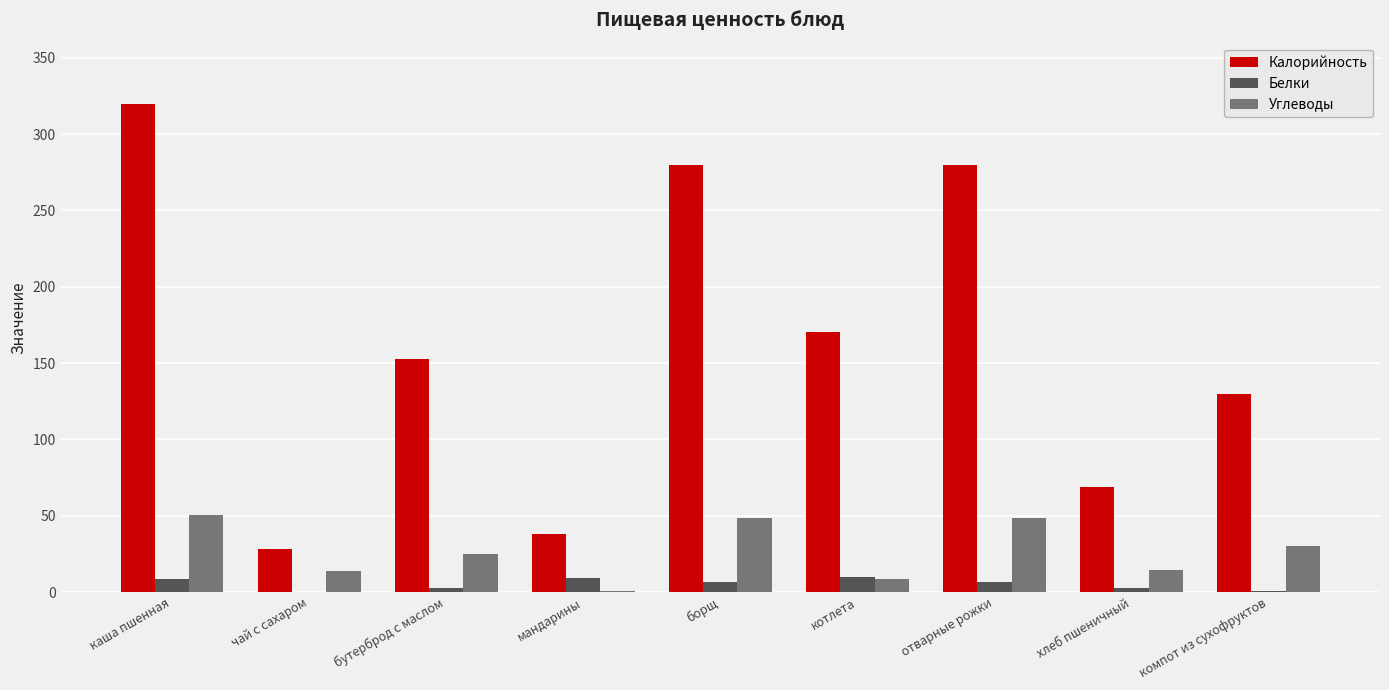

Between каша пшенная and хлеб пшеничный, which series saw the biggest shift?

Калорийность